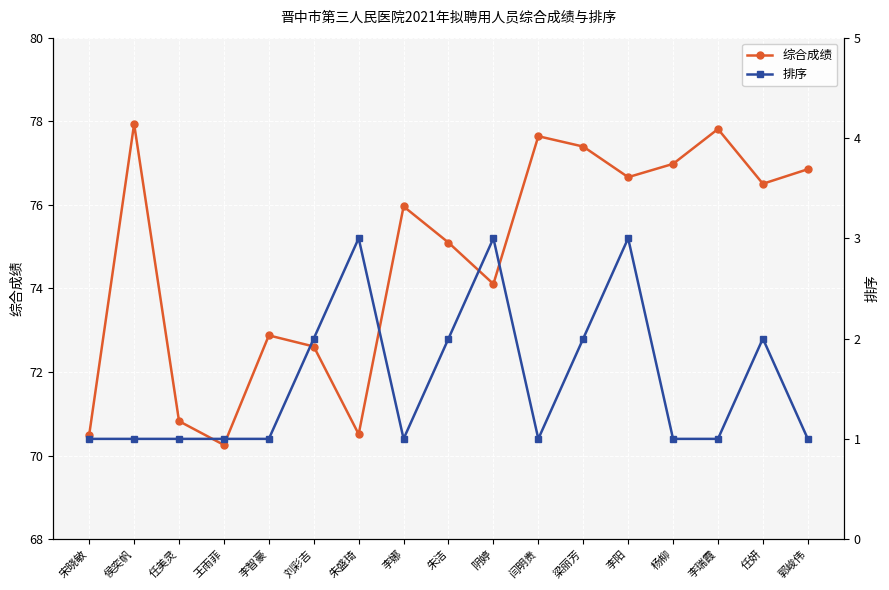

The 排序 series shows 1.0 at 闫明贵. True or false?

True